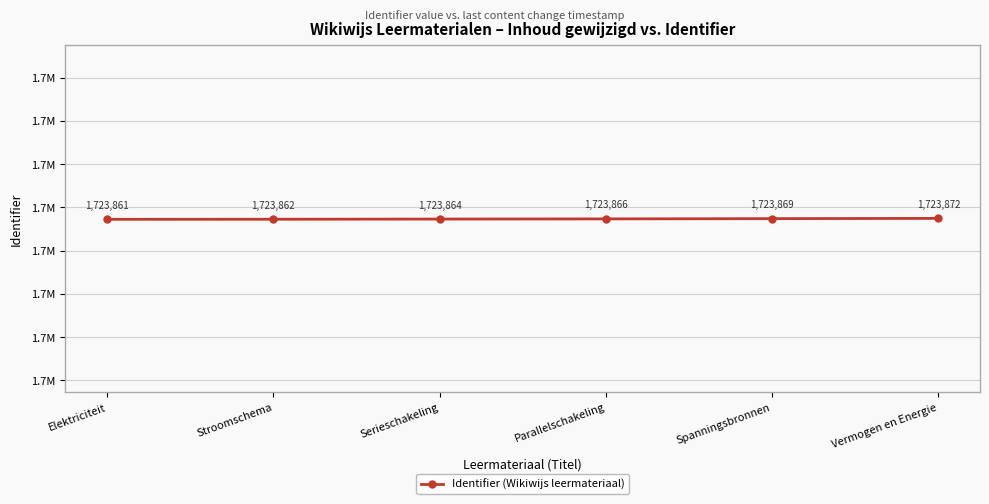

Does the chart have visible grid lines?

Yes